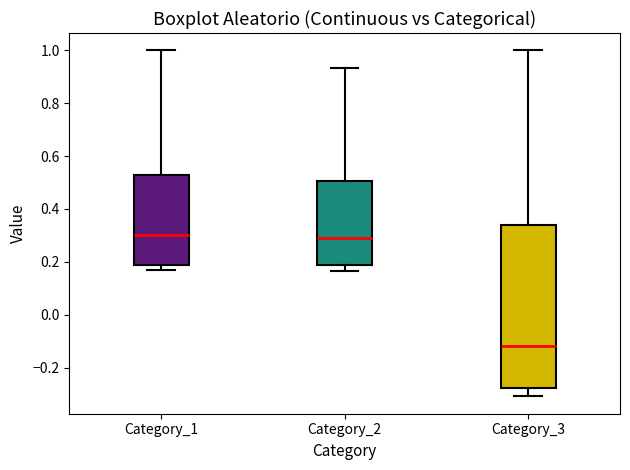

Where does the lower whisker of the box for Category_3 end on the y-axis? The values are not printed on the chart, so give them approximately, as read against the axis.

-0.30